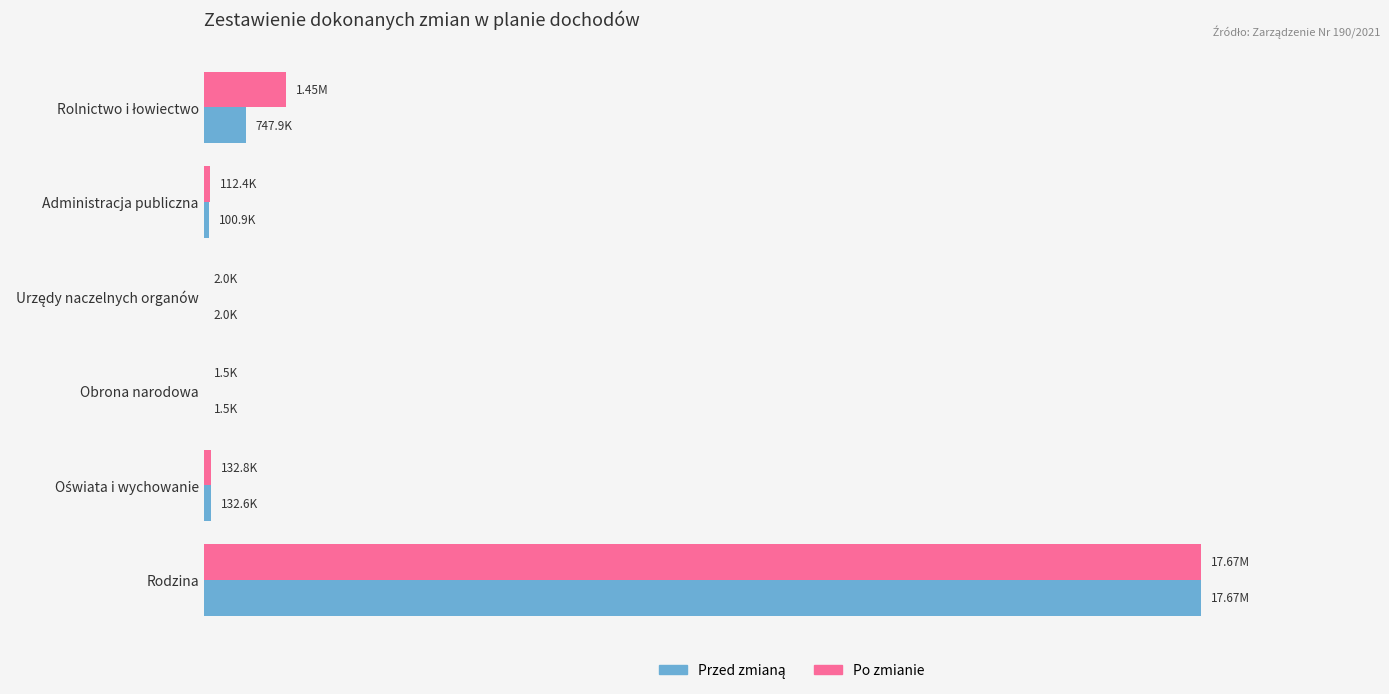

What is the sum of all Przed zmianą values?

18651446.4